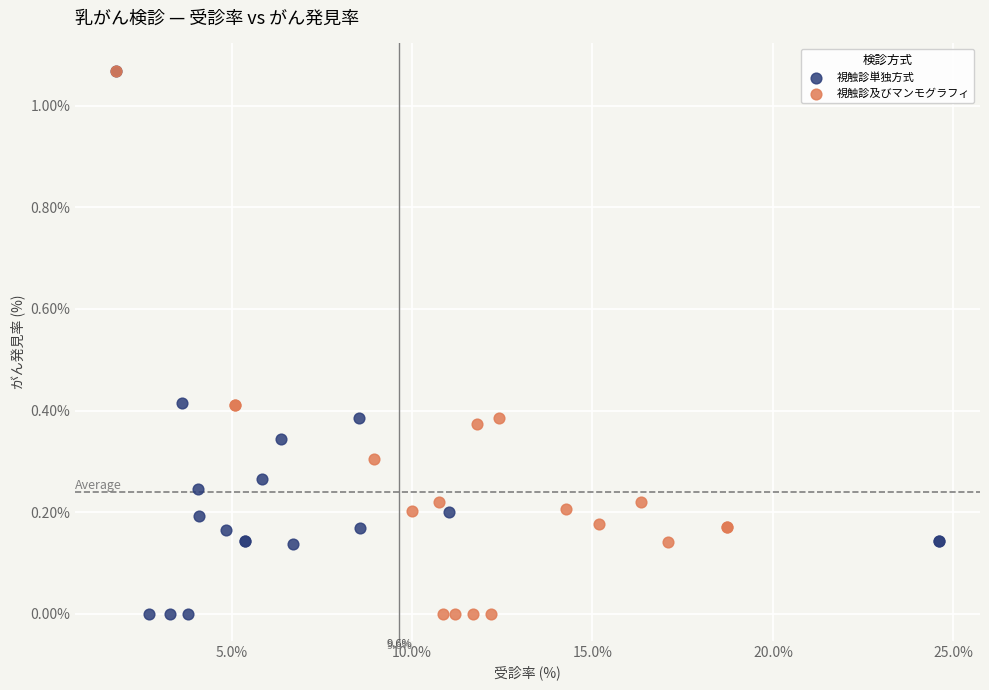

What are all the series names shown in the legend?

視触診単独方式, 視触診及びマンモグラフィ